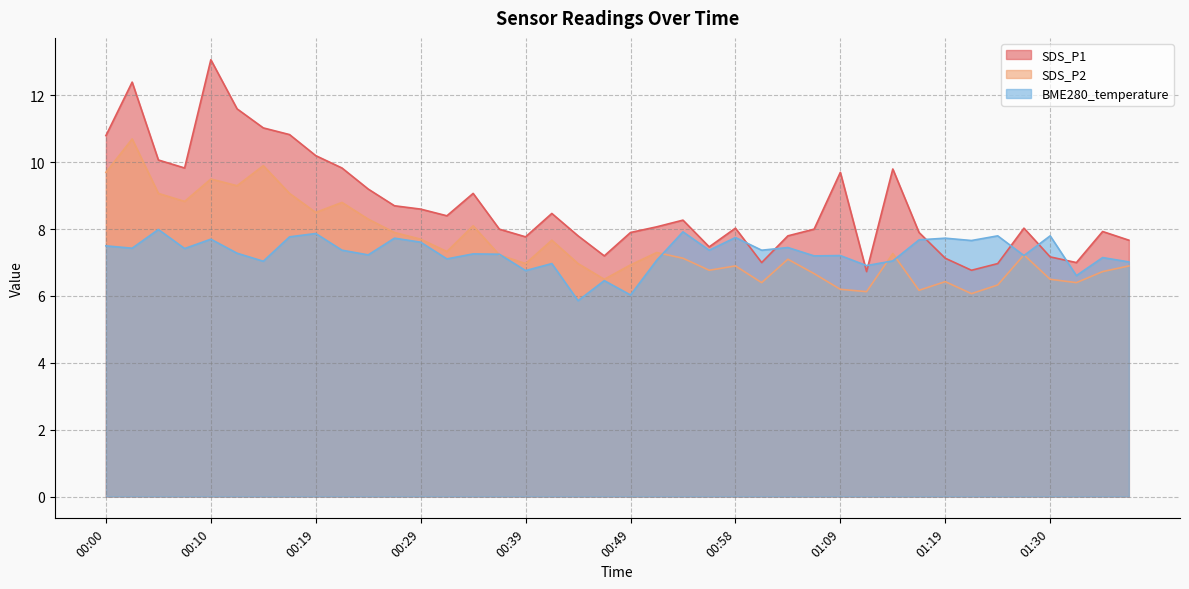

Is the value of SDS_P1 at 01:22 greater than the value of SDS_P2 at 00:22?

No